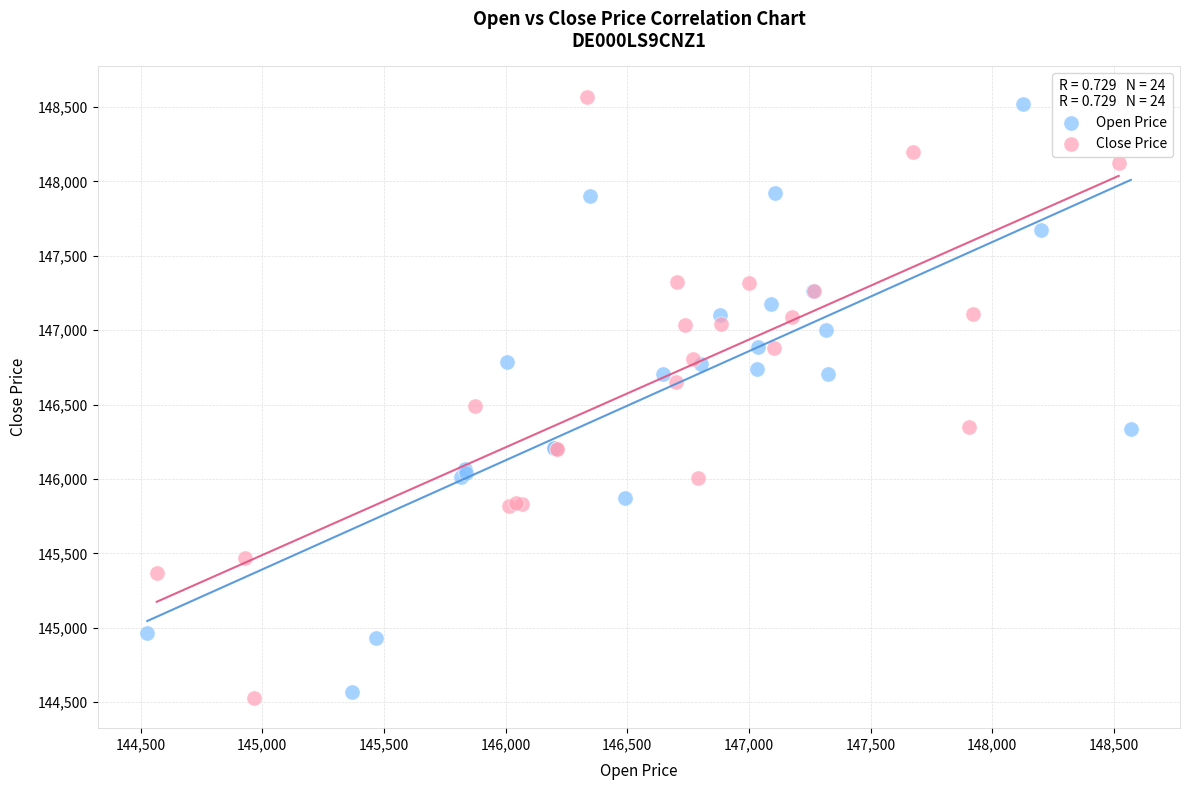

Which series has the widest spread of Y values?

Close Price